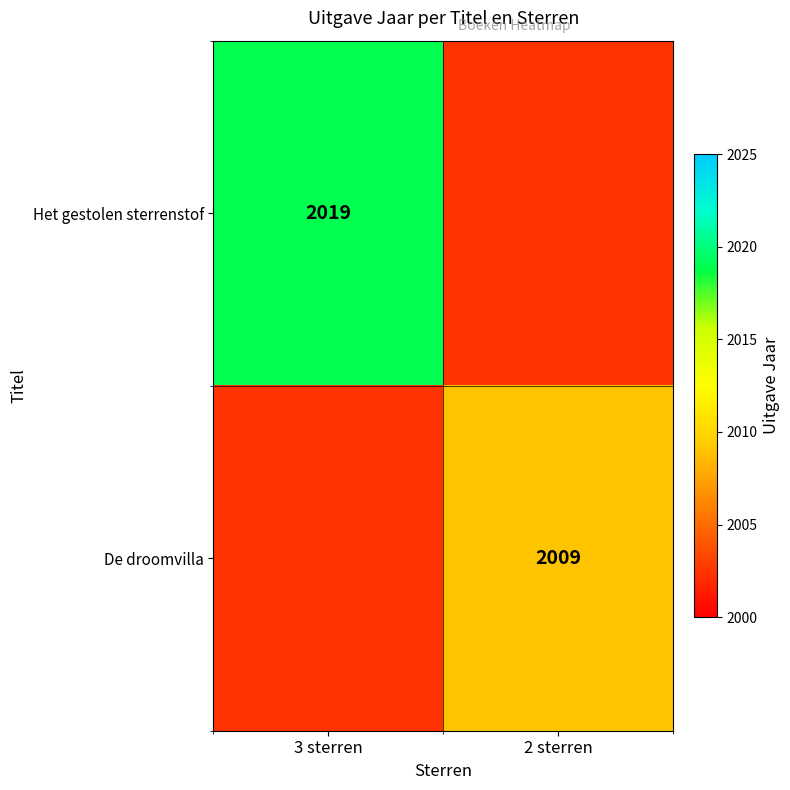

The value of Het gestolen sterrenstof at 3 sterren is 511. True or false?

False